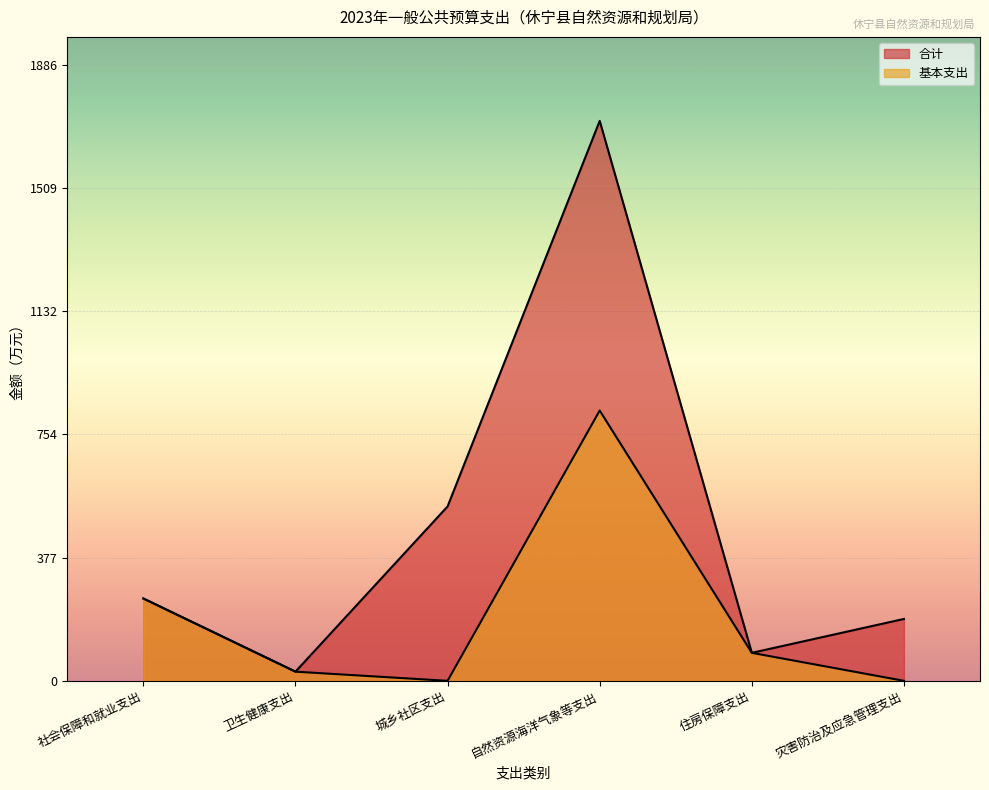

Which series changed the most between 社会保障和就业支出 and 住房保障支出?

合计